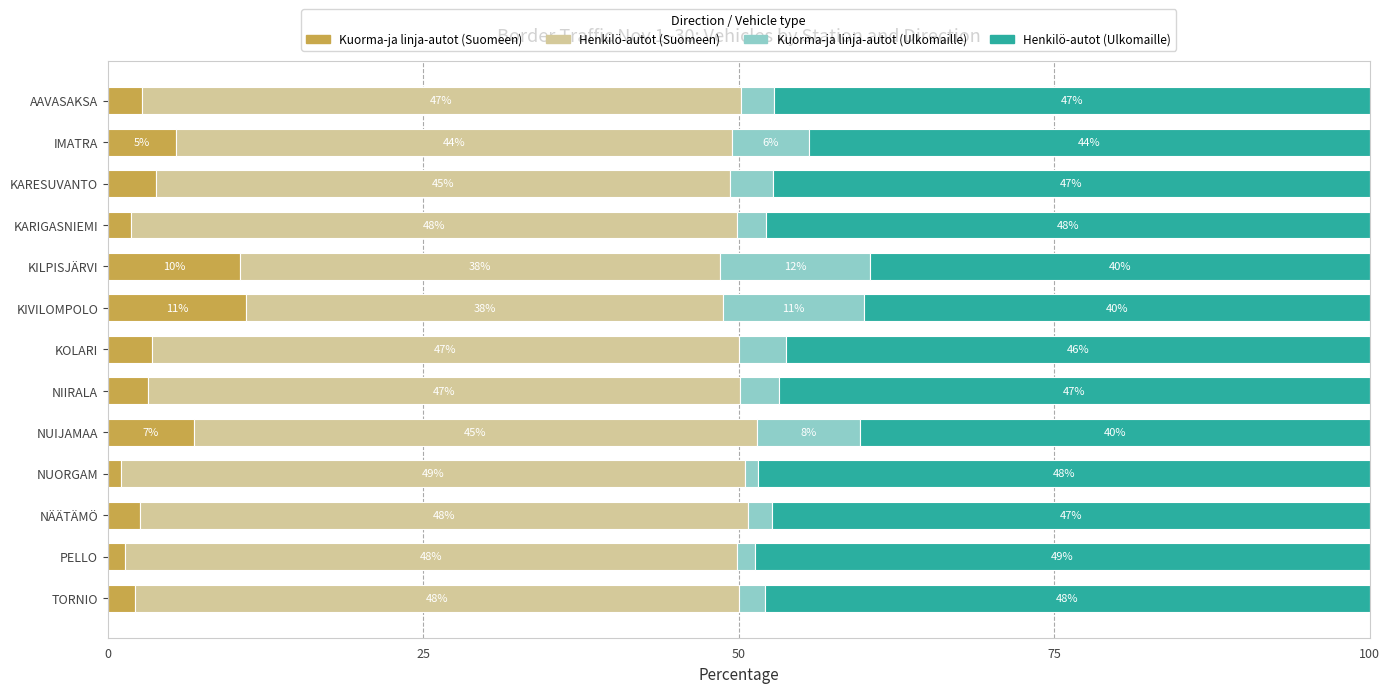

What is the total value across all series at TORNIO?

100.0